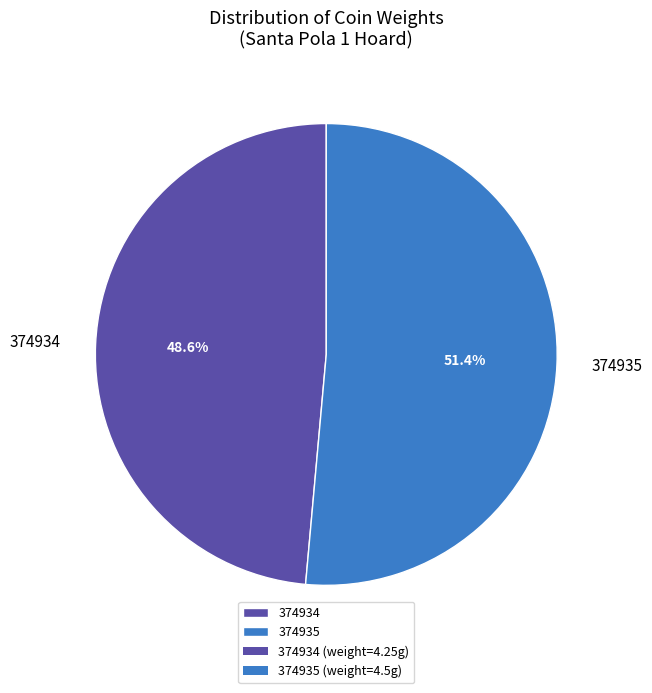

True or false: 374935 accounts for 41% of the total.

False